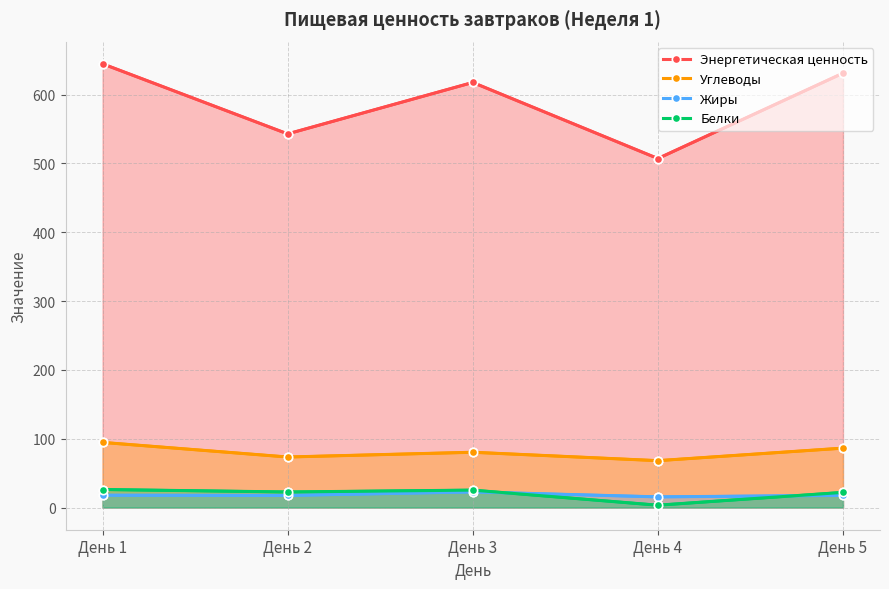

True or false: Энергетическая ценность and Белки cross at least once.

False